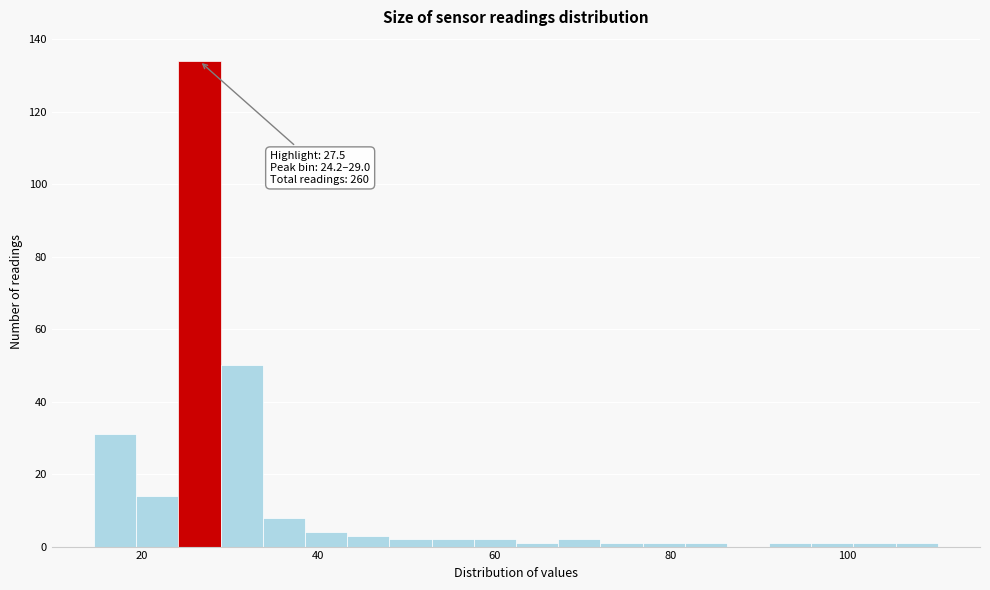

Read against the x-axis, roughly where is the centre of the tallest bar?

26